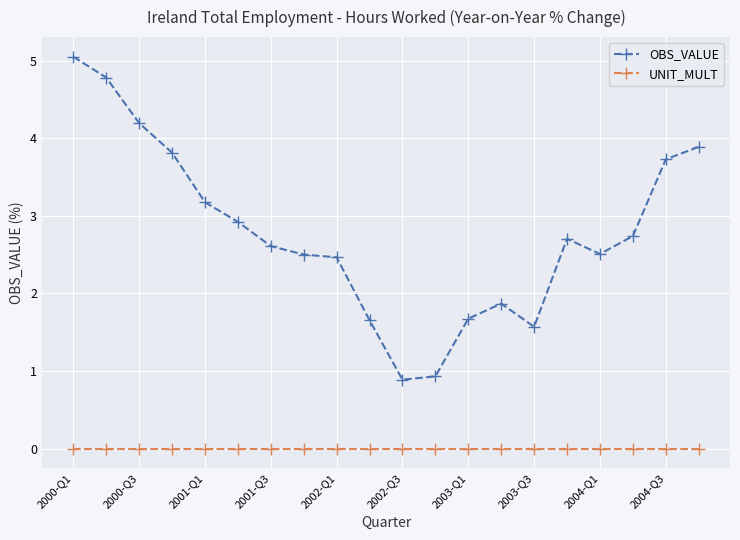

List the series in order of their overall mean, lowest first.

UNIT_MULT, OBS_VALUE